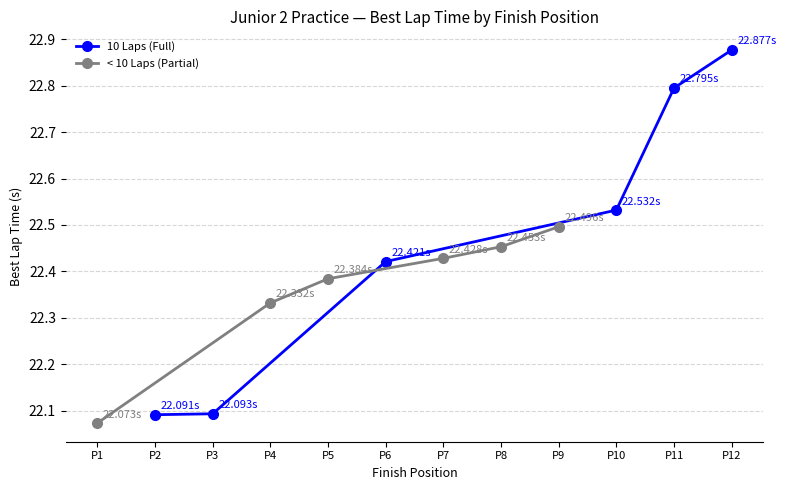

What are all the series names shown in the legend?

10 Laps (Full), < 10 Laps (Partial)